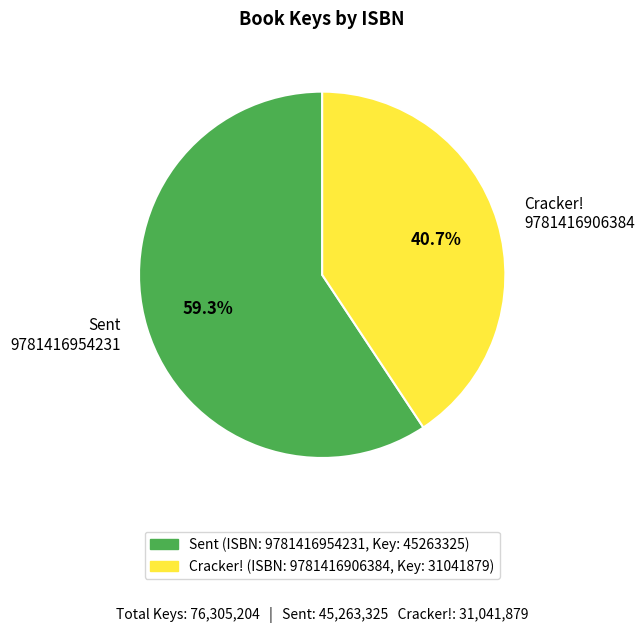

Which slice is the smallest?

Cracker! 9781416906384